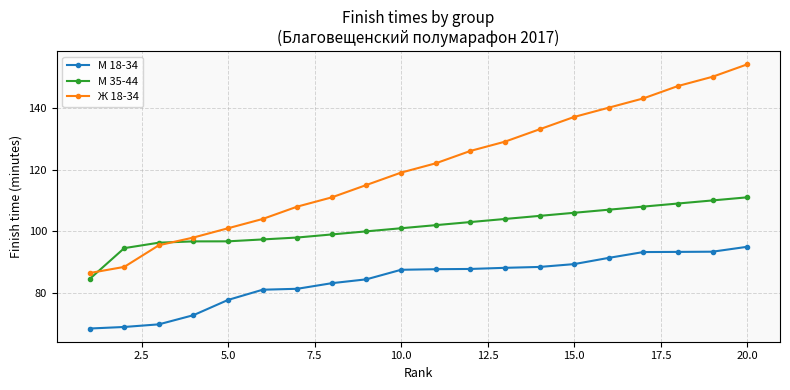

How many lines are shown in the chart?

3